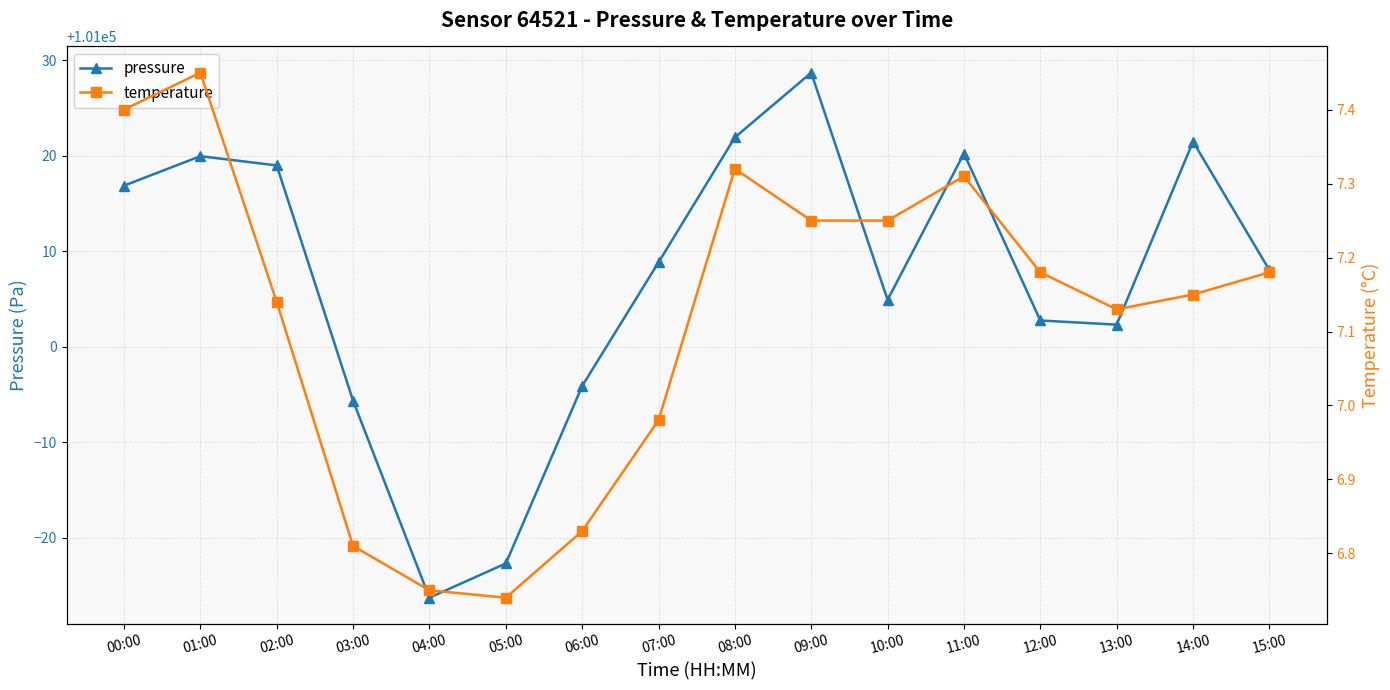

True or false: temperature and pressure cross at least once.

False